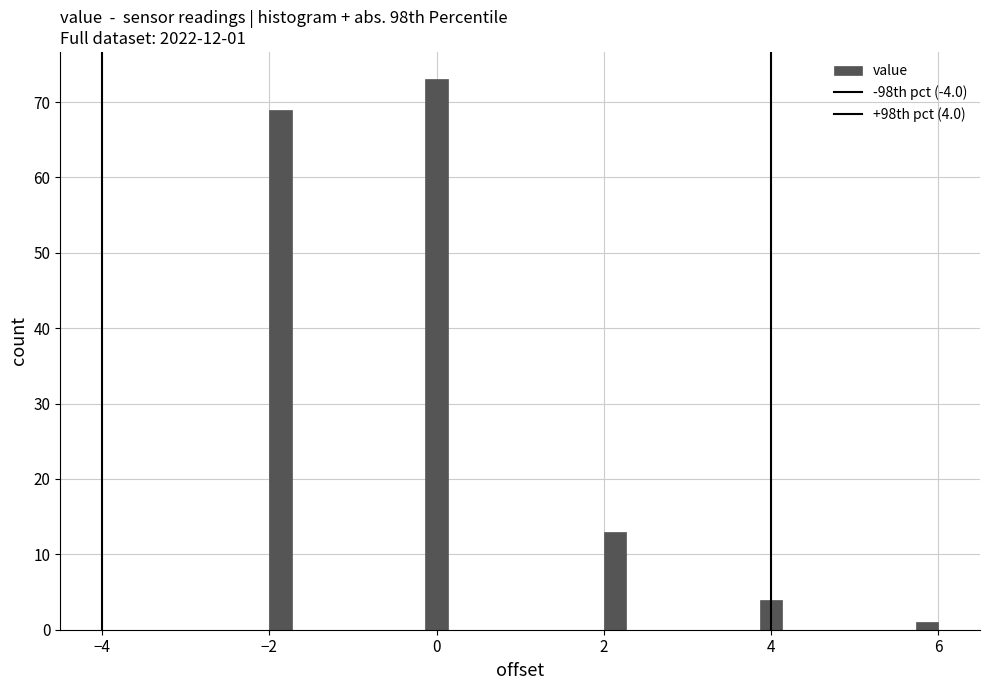

Read against the x-axis, roughly where is the centre of the tallest bar?

0.0